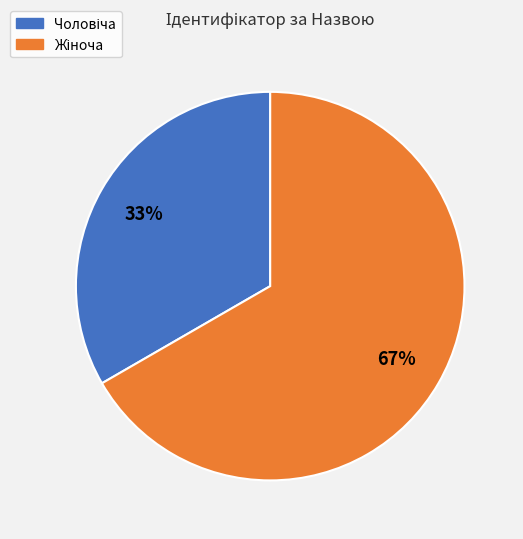

Is there a majority slice in this chart?

Yes